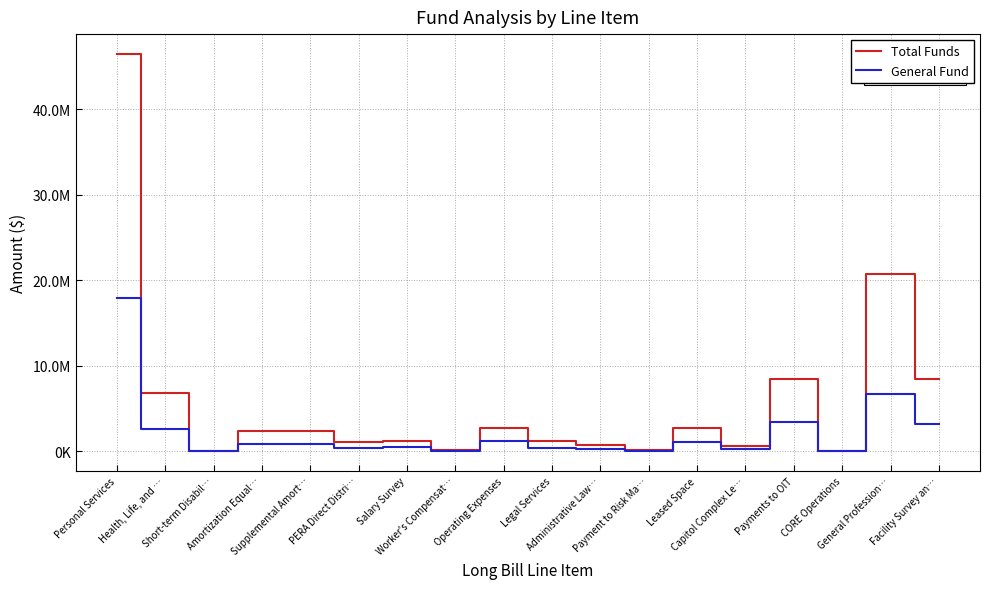

Which has a higher value, Personal Services or Capitol Complex Le…?

Personal Services